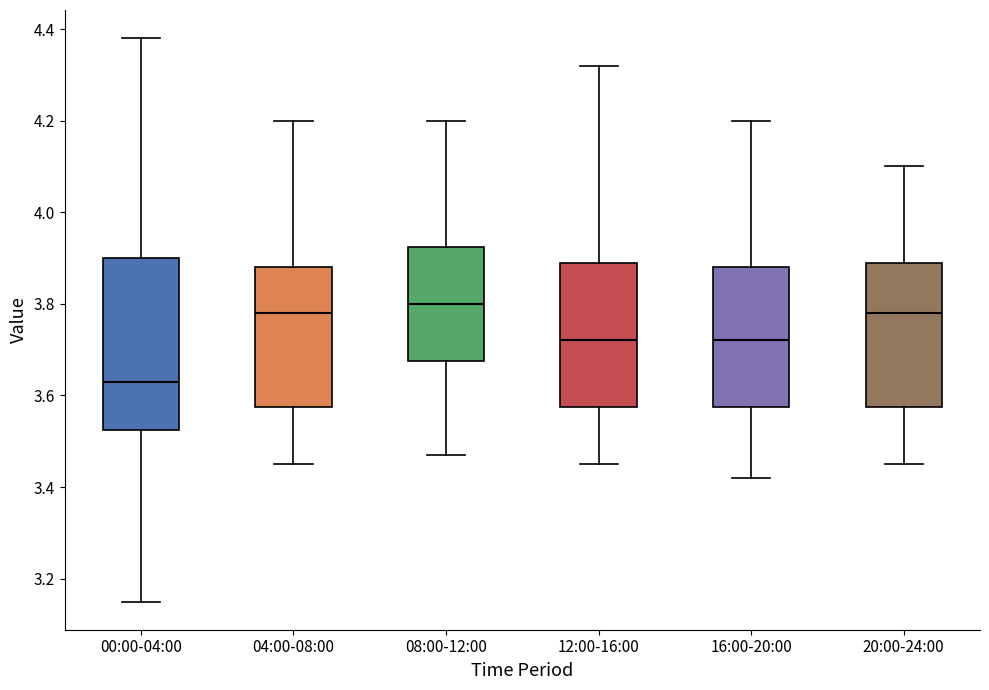

Where does the median line of the box for 08:00-12:00 sit on the y-axis? The values are not printed on the chart, so give them approximately, as read against the axis.

3.80